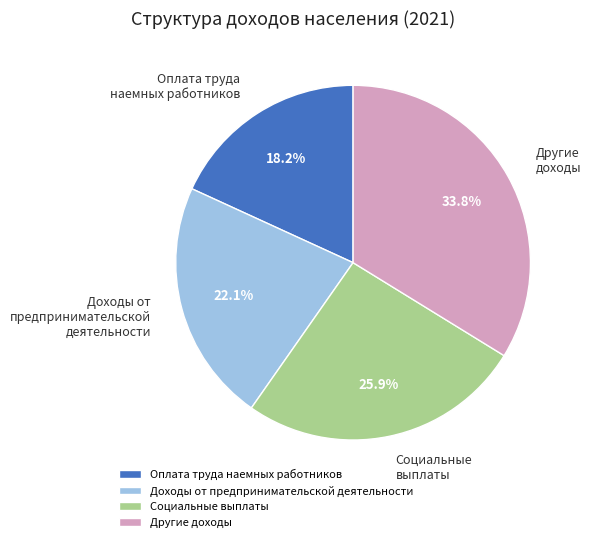

To the nearest percent, what is the average slice percentage?

25%